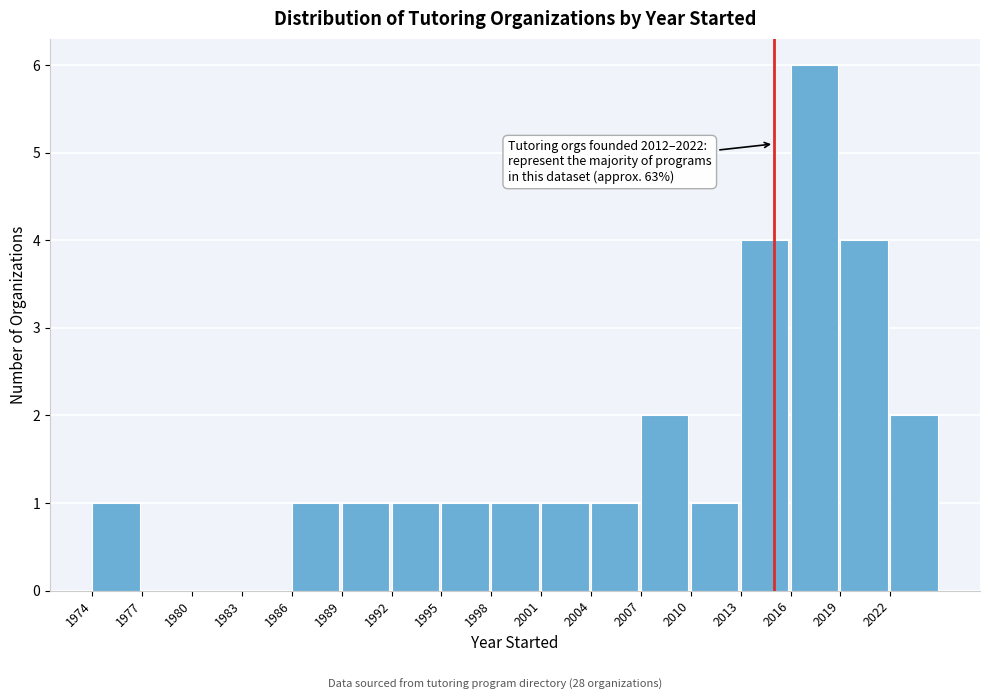

Which range on the x-axis has the tallest bar?

2016 to 2019